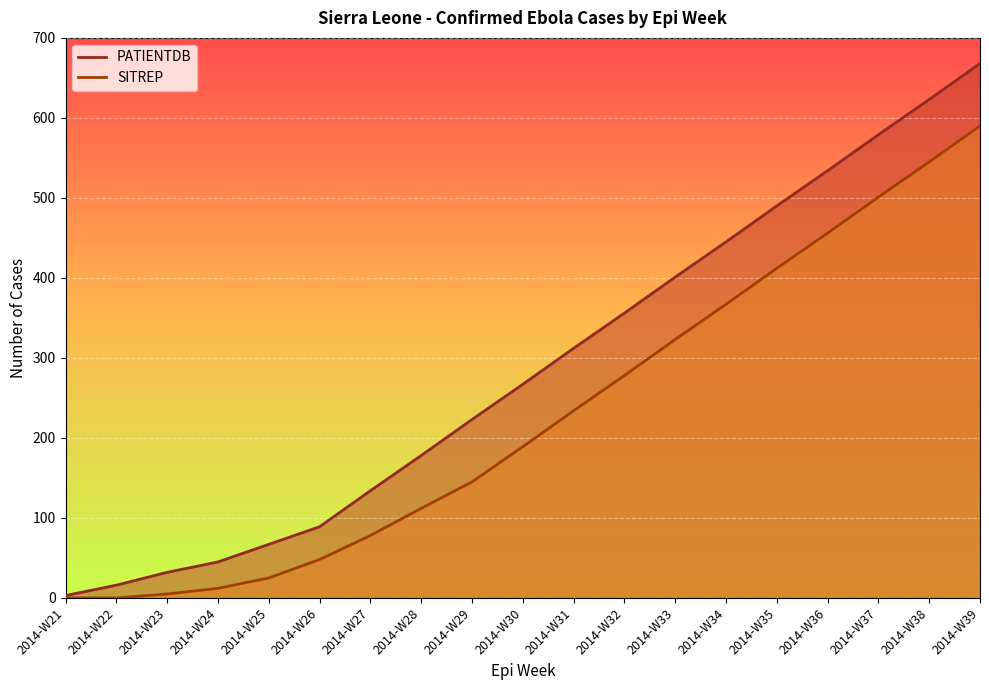

At which label does SITREP first exceed 189?

2014-W31